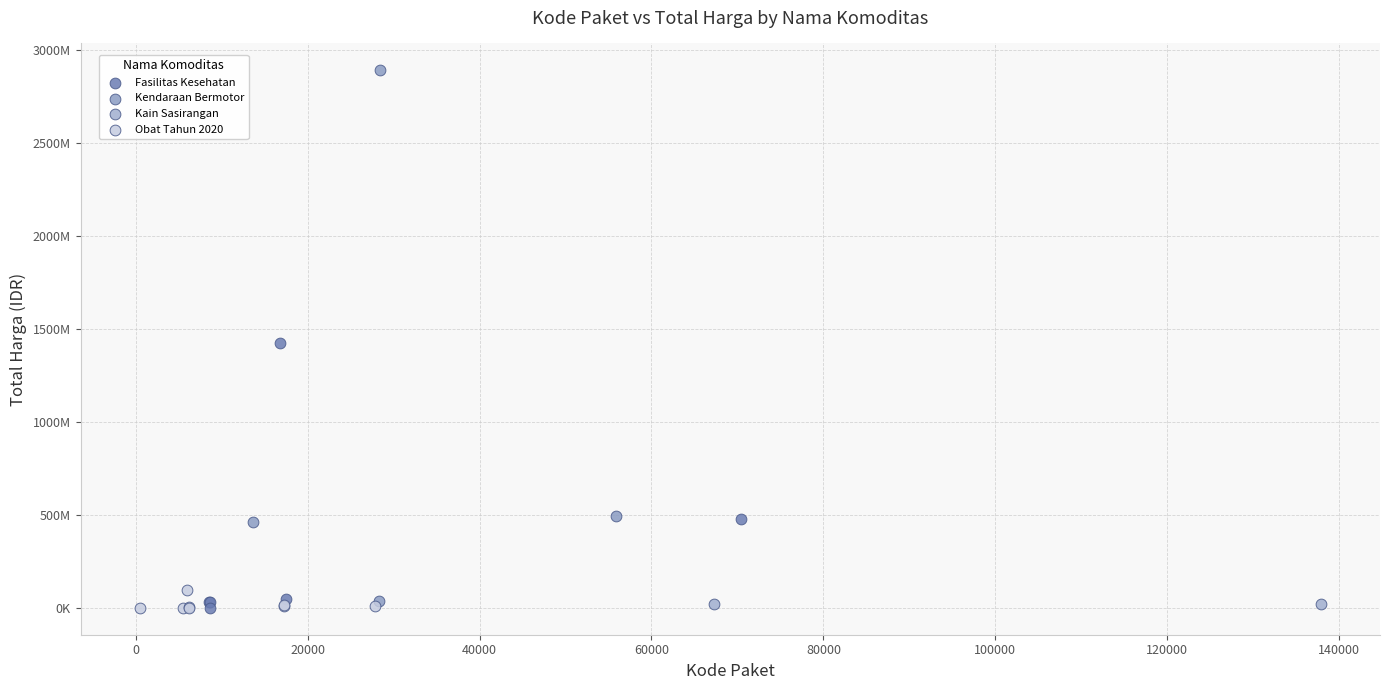

What are all the series names shown in the legend?

Fasilitas Kesehatan, Kendaraan Bermotor, Kain Sasirangan, Obat Tahun 2020